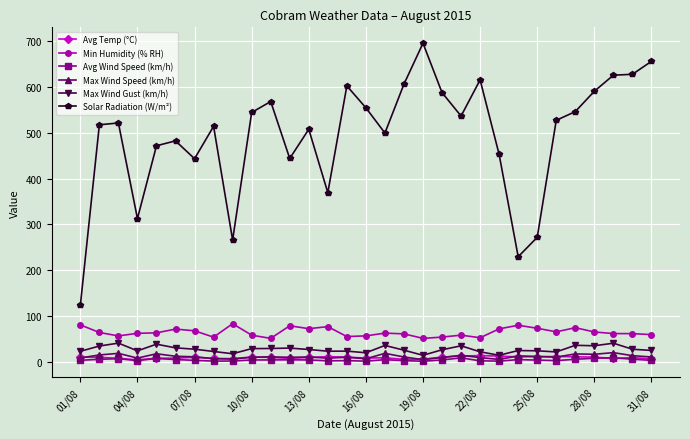

What is the value of the Max Wind Gust (km/h) point at the 28th from the left?

34.5